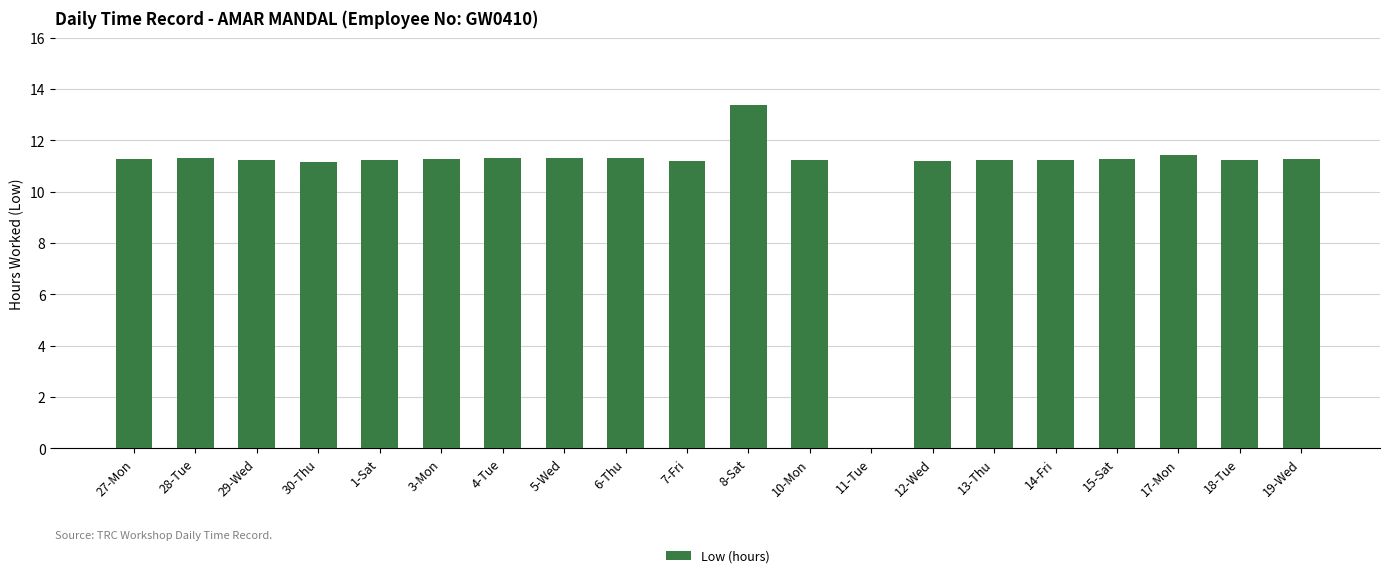

Which has a higher value, 7-Fri or 17-Mon?

17-Mon